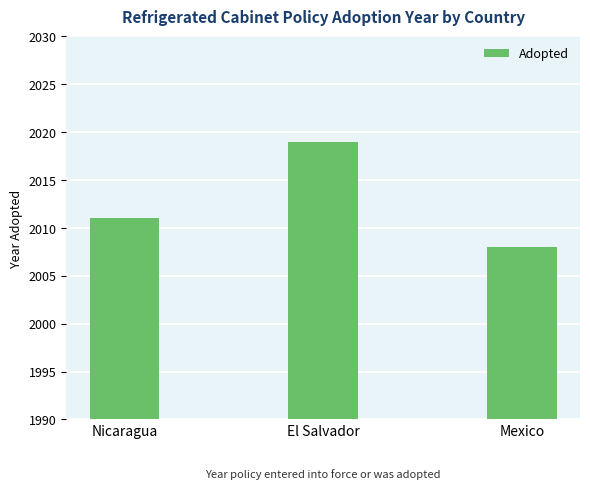

How many distinct data groups are displayed?

1